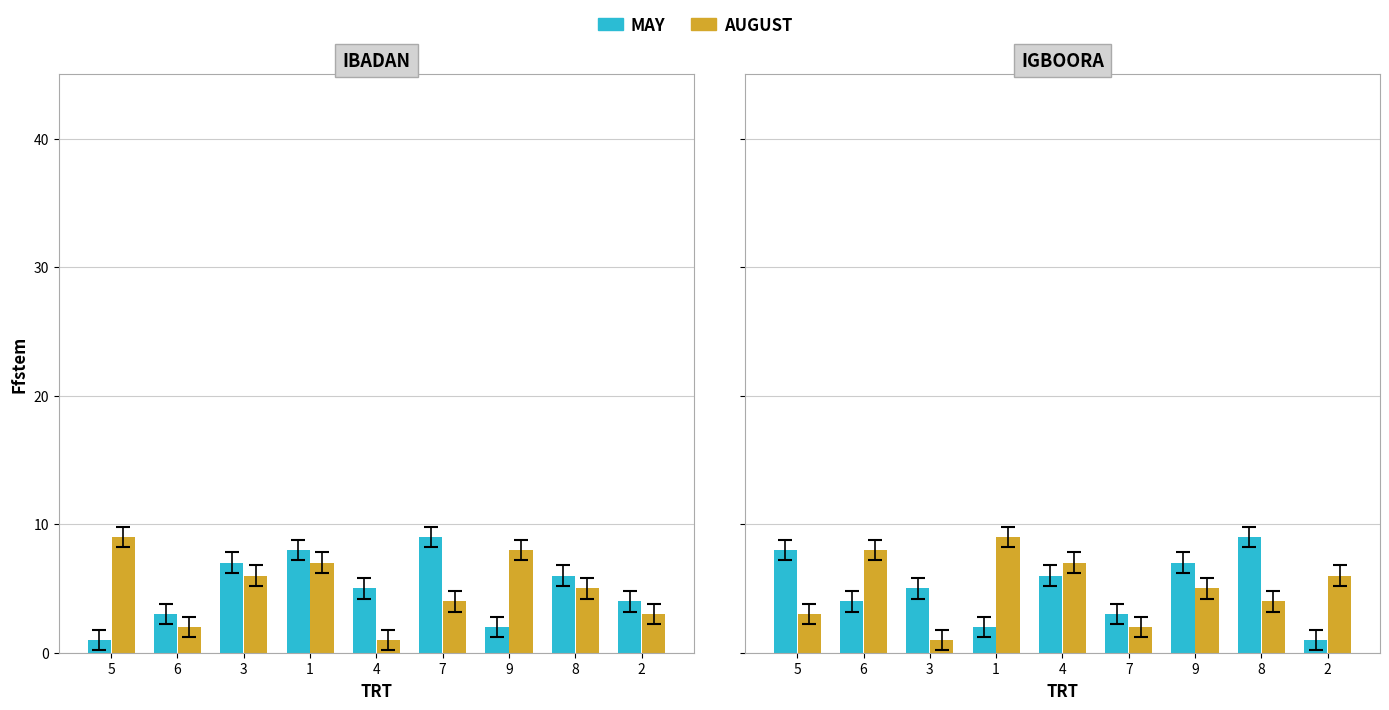

What is the label of the 3rd bar from the left?

3